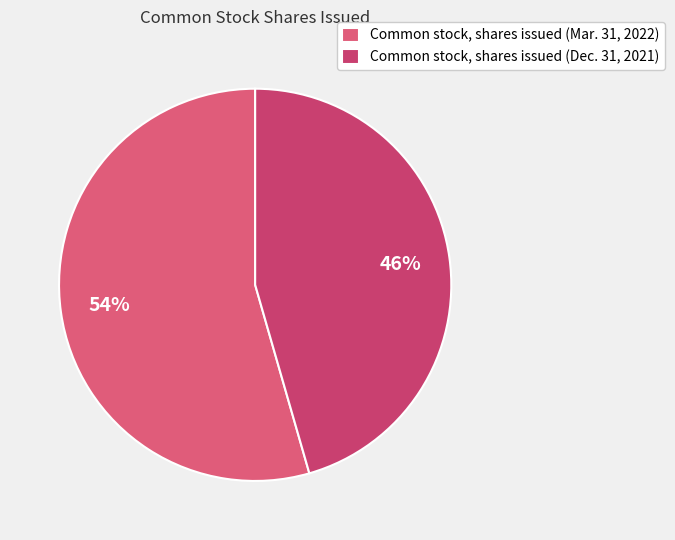

What is the majority slice?

Common stock, shares issued (Mar. 31, 2022)